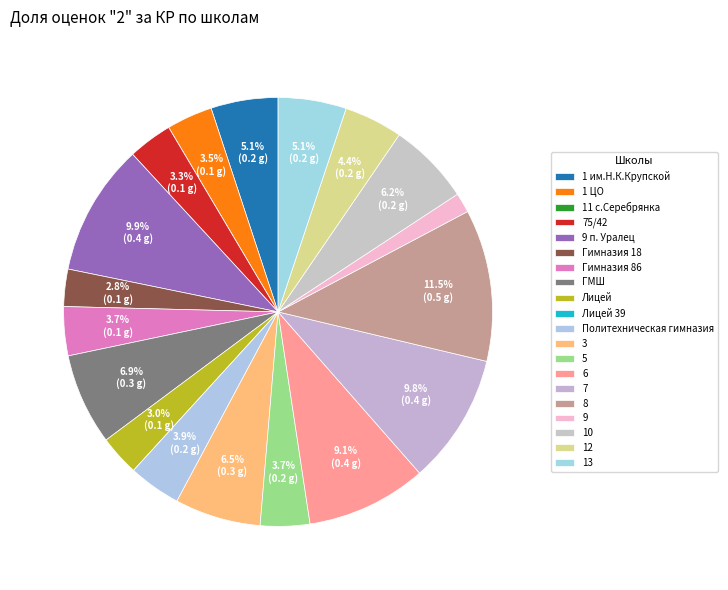

Combined, do 1 им.Н.К.Крупской and Лицей 39 account for over 50%?

No